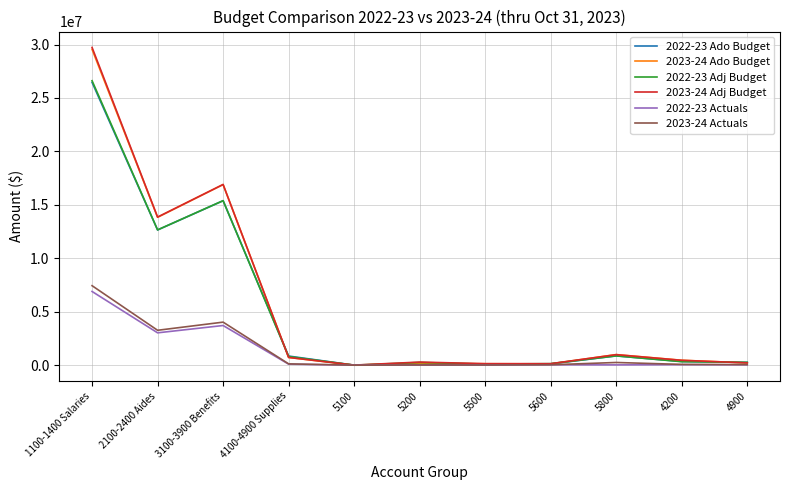

What is the greatest value displayed?

29725891.0